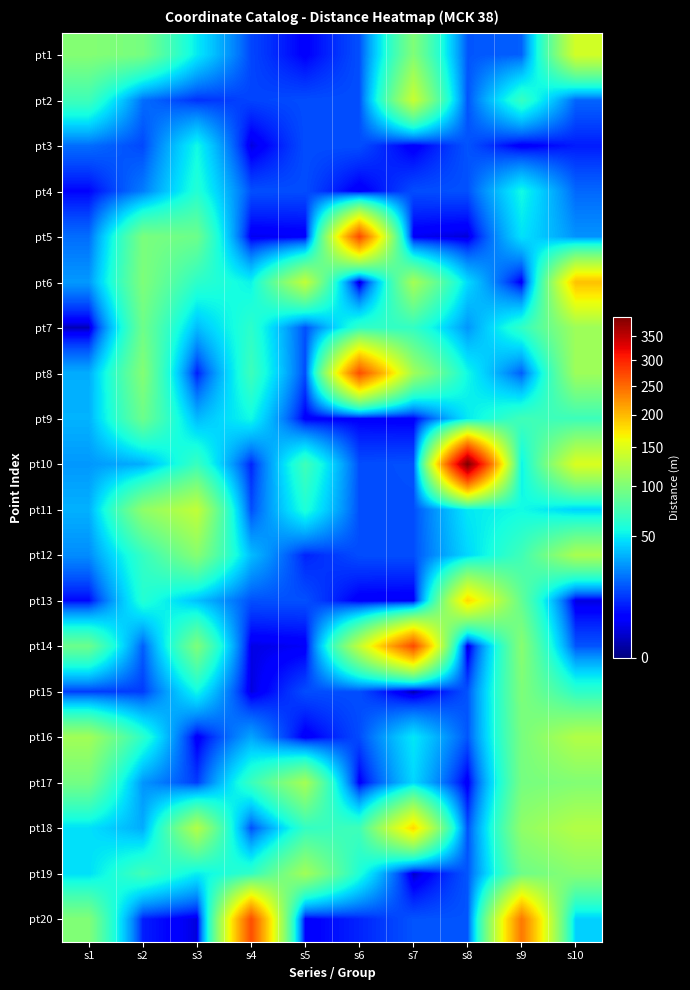

Which has a higher value, s3 or s10?

s10